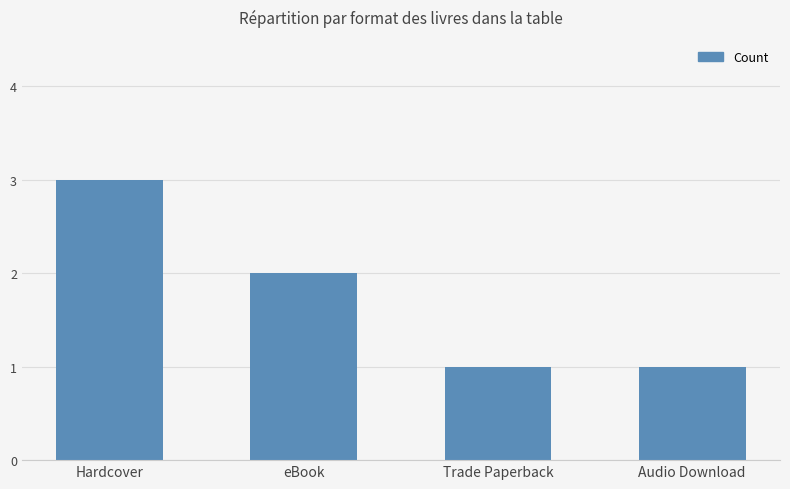

What position from the left is Trade Paperback?

3